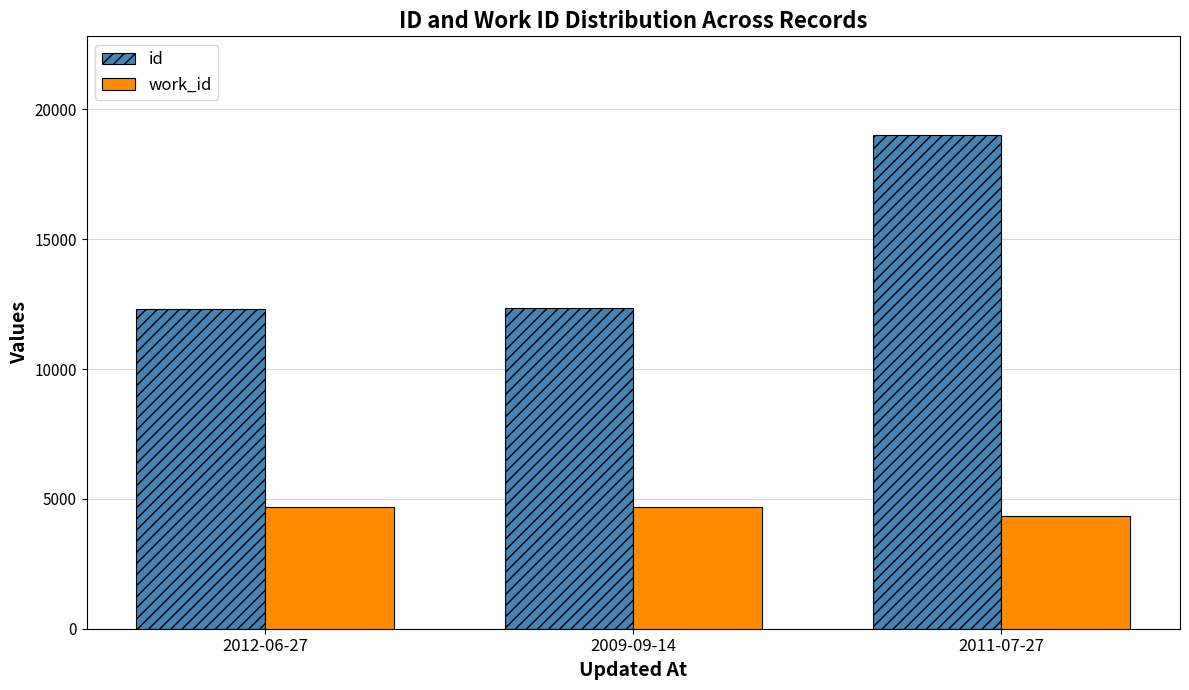

At how many categories does at least one series exceed 11176?

3